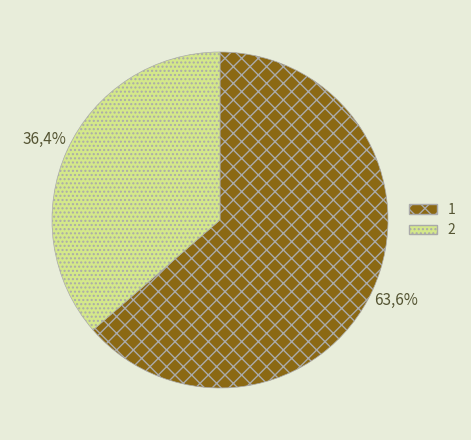

What percentage is the 1 slice, to the nearest percent?

64%